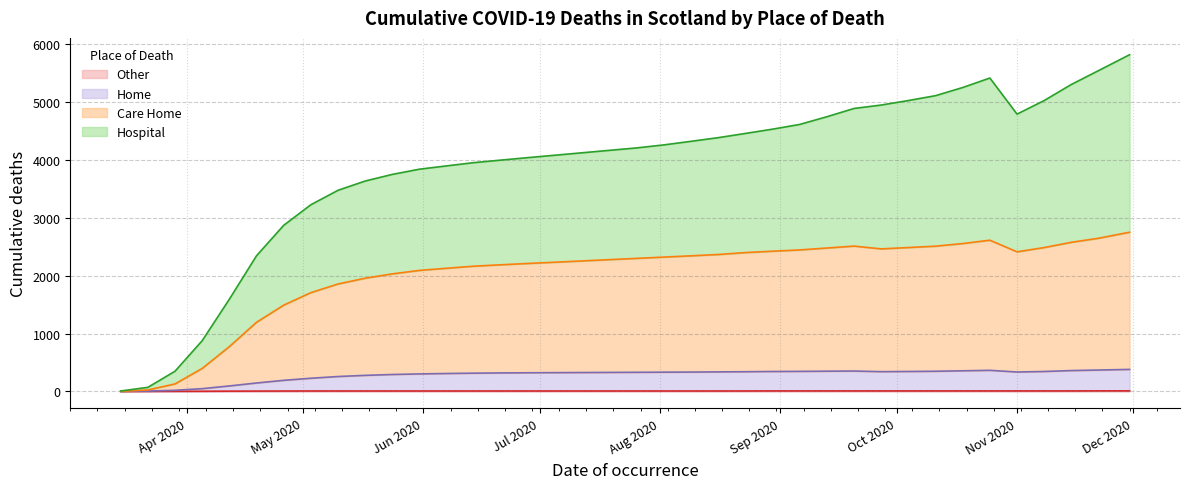

Which series has the largest range (max minus min)?

Hospital